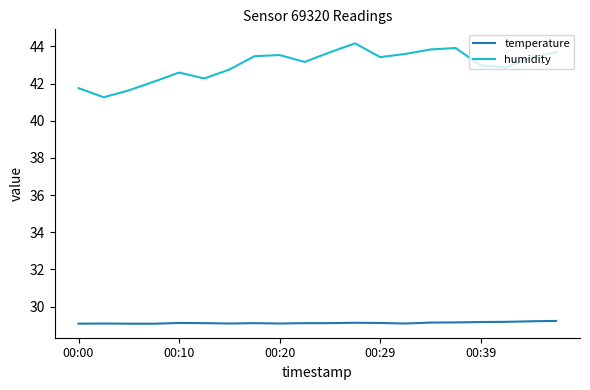

List the series in order of their overall mean, highest first.

humidity, temperature